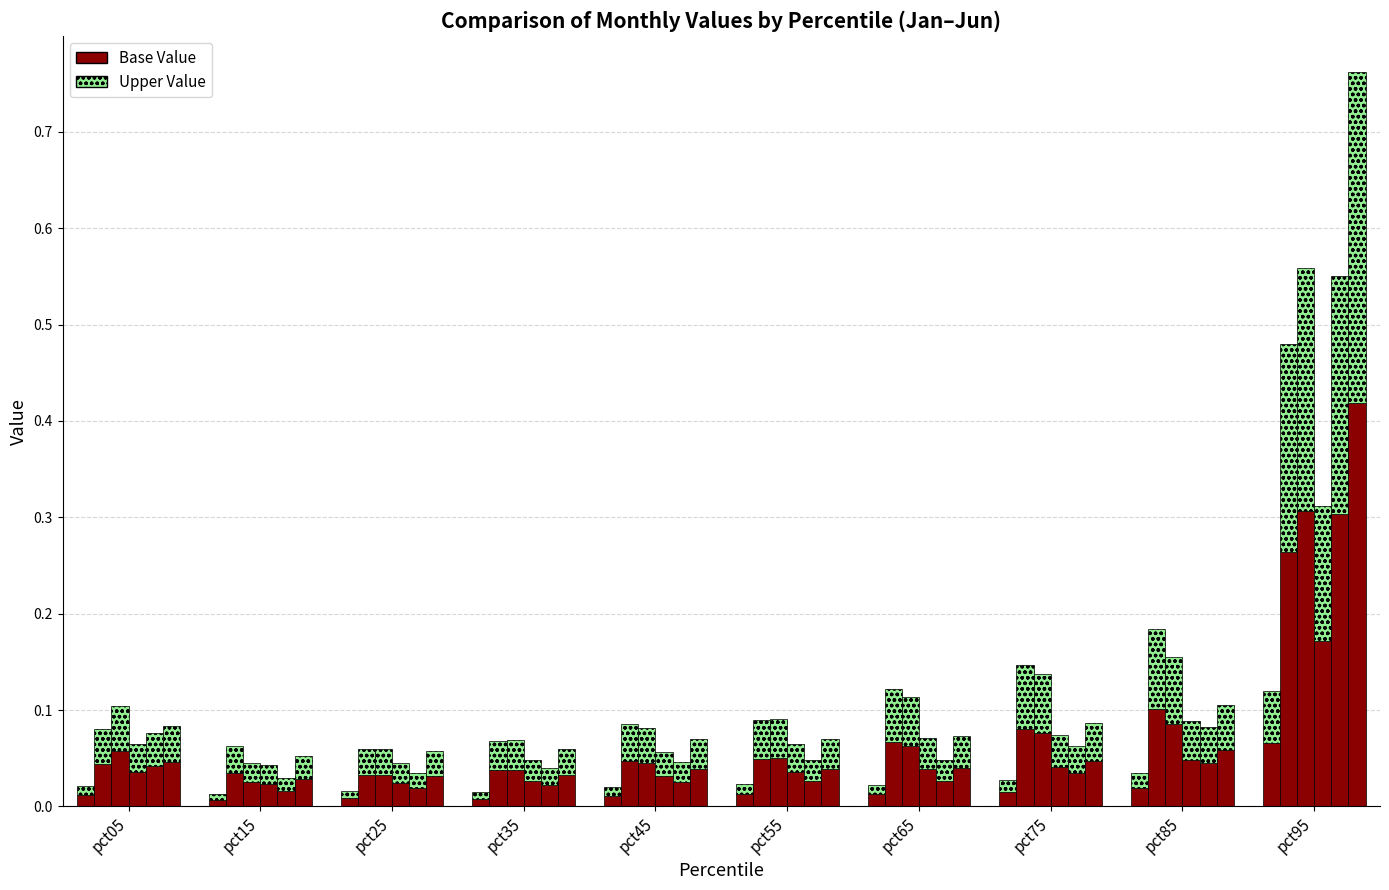

Rank the series at pct65 from highest to lowest value.

Feb, Mar, Jun, Apr, May, Jan